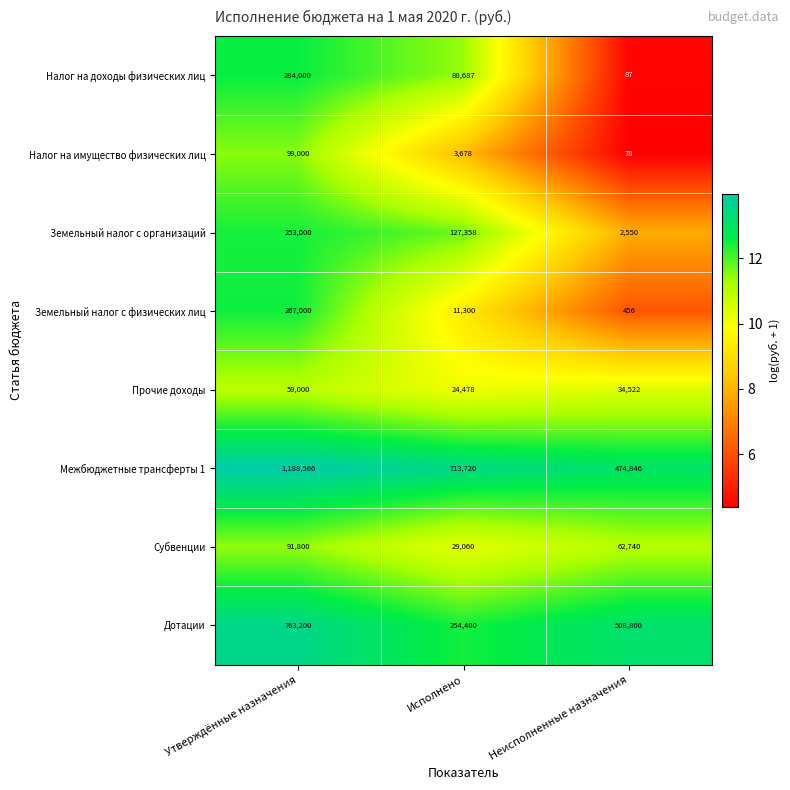

Which series has the widest spread of values?

Межбюджетные трансферты 1